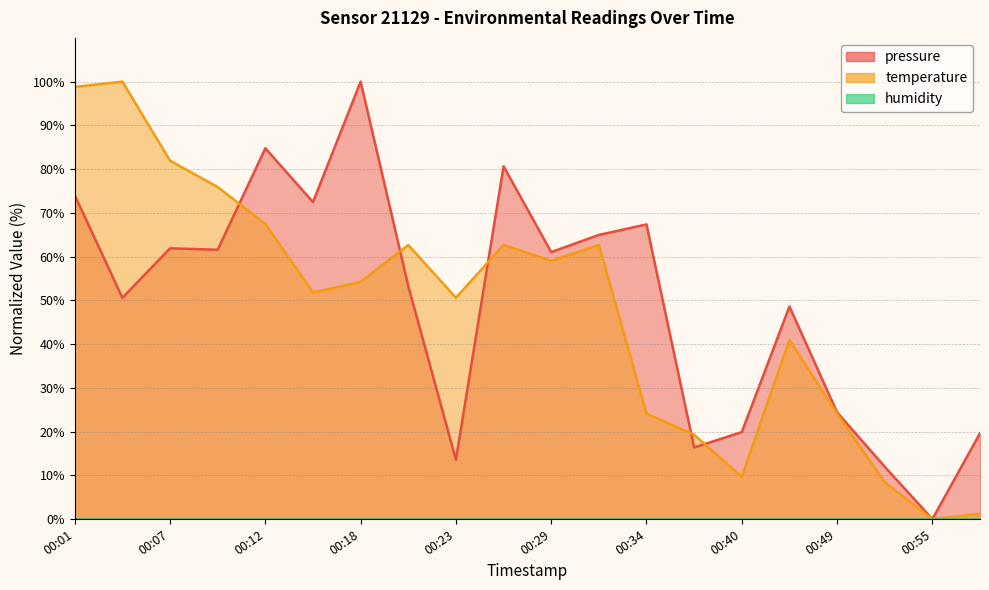

What is the value of the temperature point at the 18th from the left?

8.4